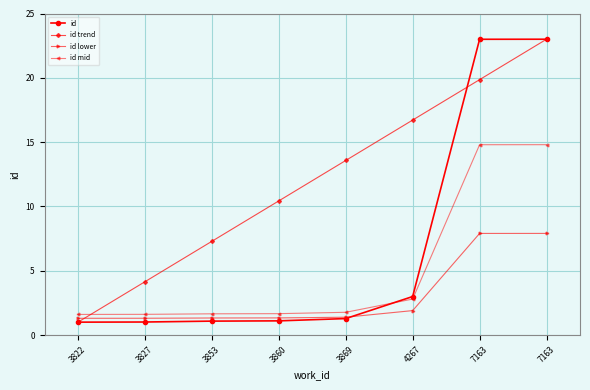

Rank the series by their maximum value, from highest to lowest.

id, id trend, id mid, id lower